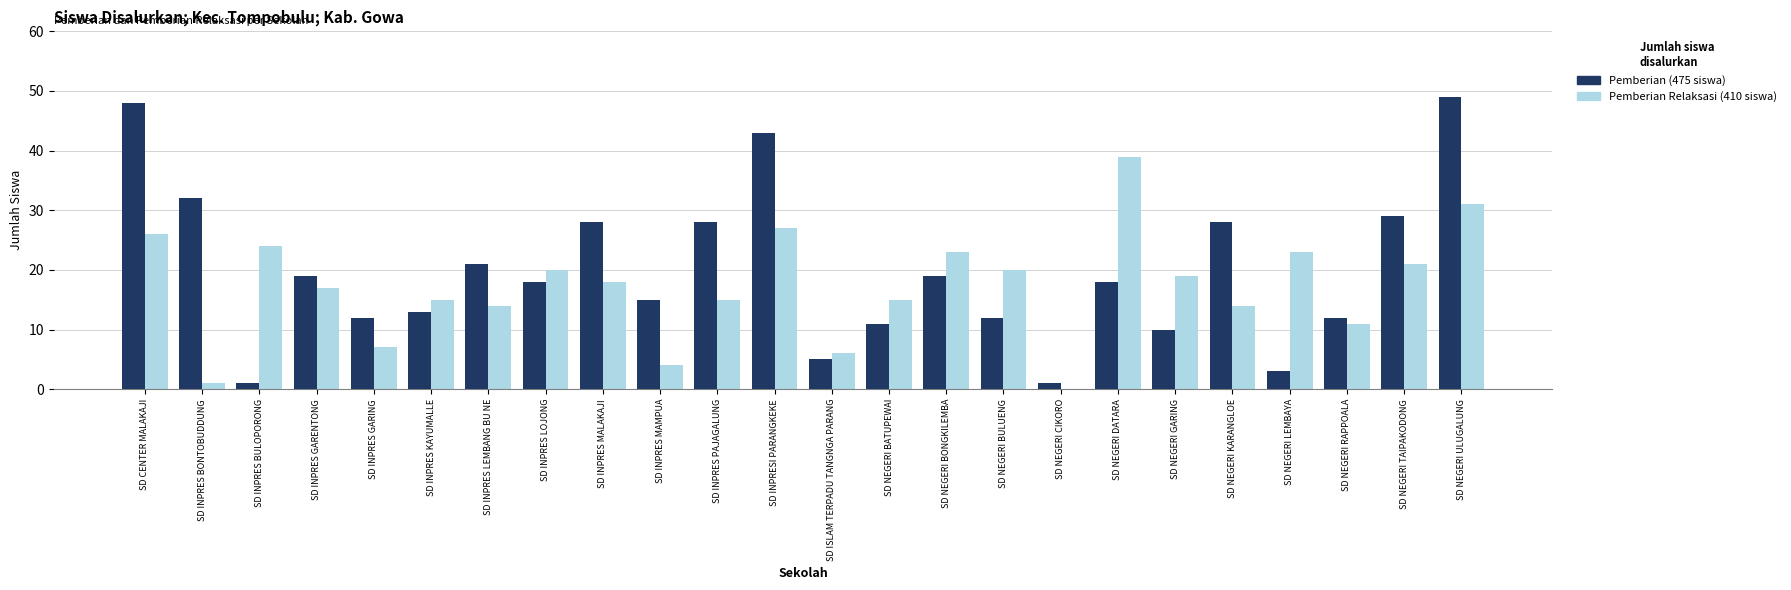

What is the total value across all series at SD NEGERI LEMBAYA?

26